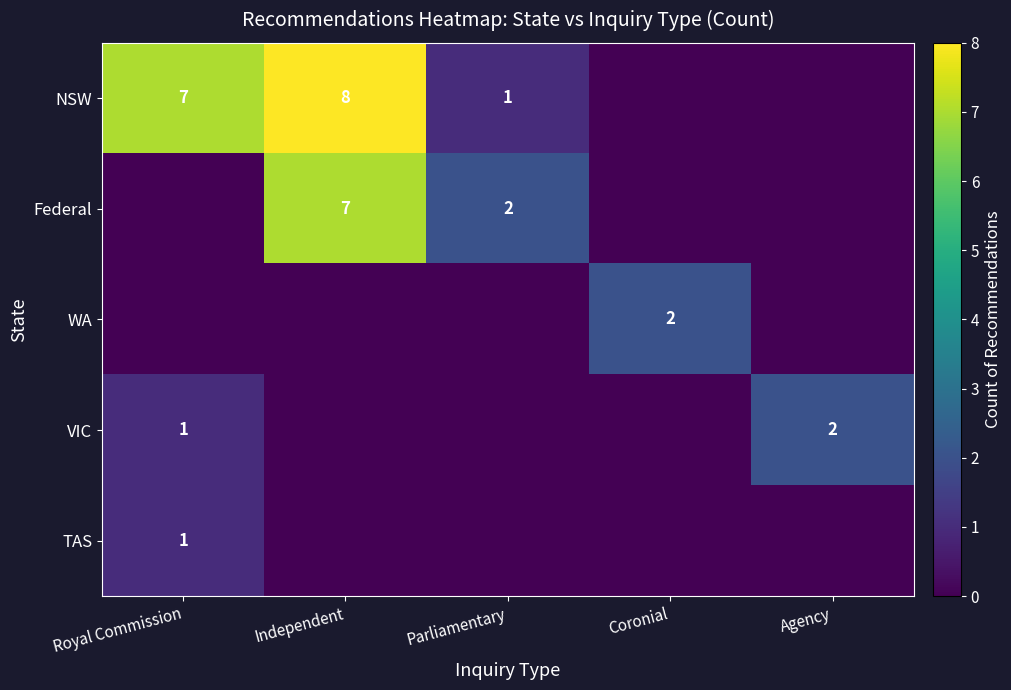

At which category is the sum across all series the highest?

Independent